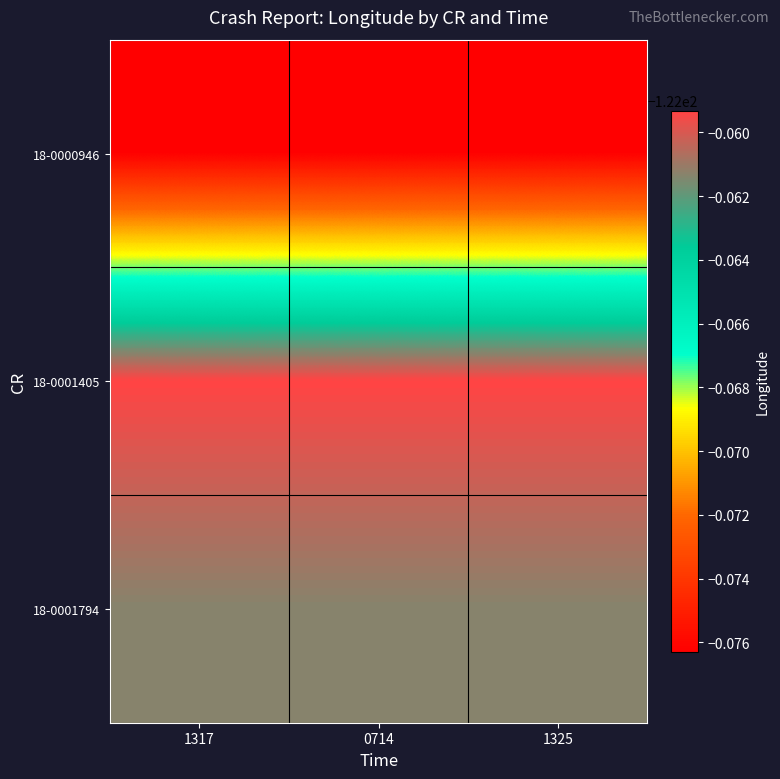

At which category is the sum across all series the highest?

1317